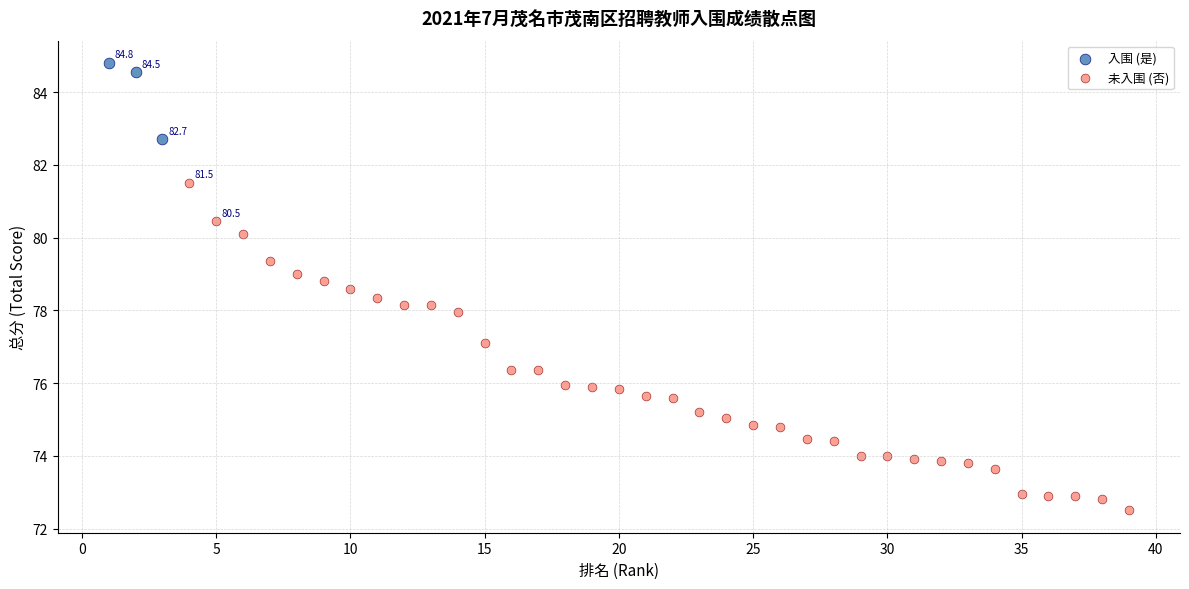

Which series contains the highest Y value?

入围 (是)